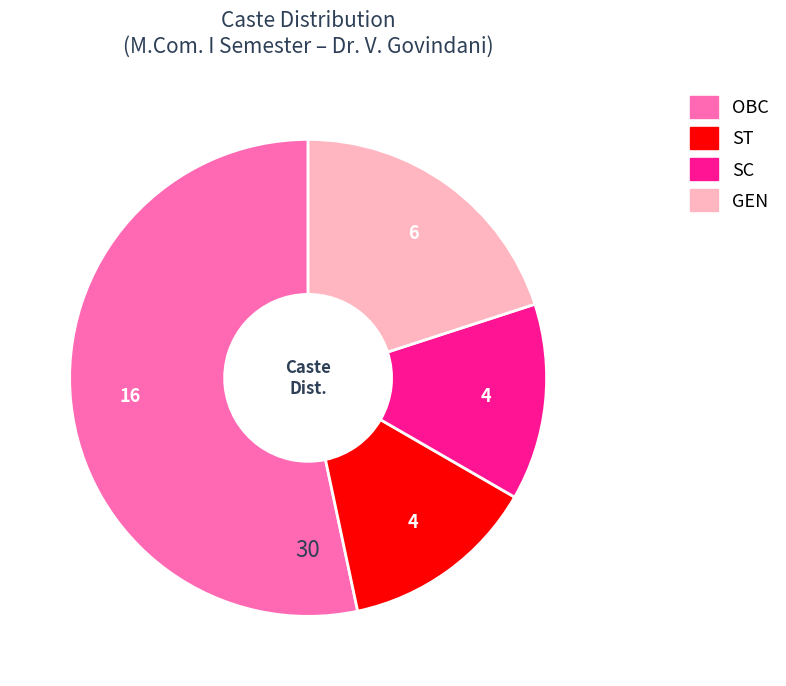

Which category accounts for the majority?

OBC